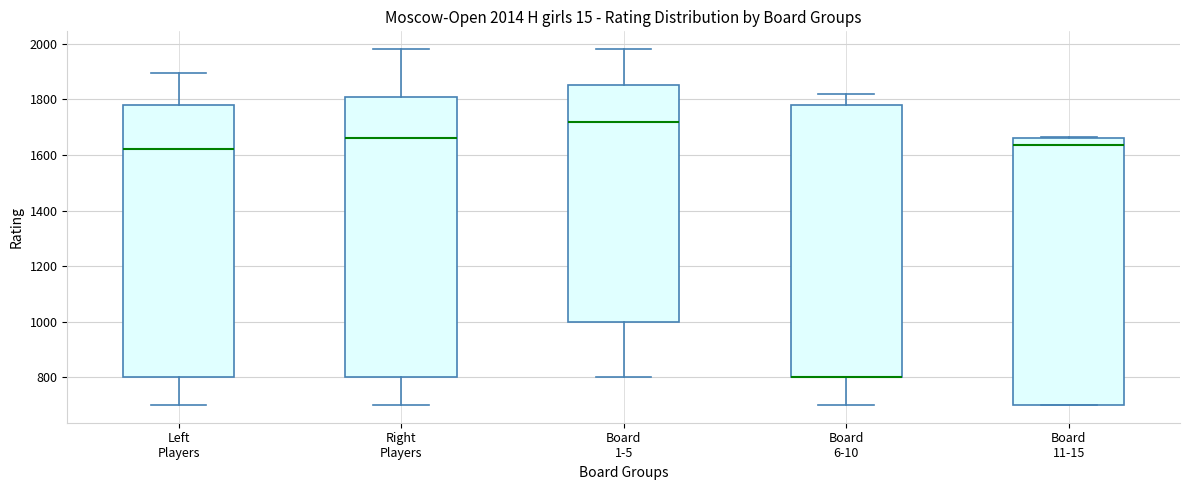

Comparing the boxes themselves (not the whiskers), which one is the tallest?

Right Players